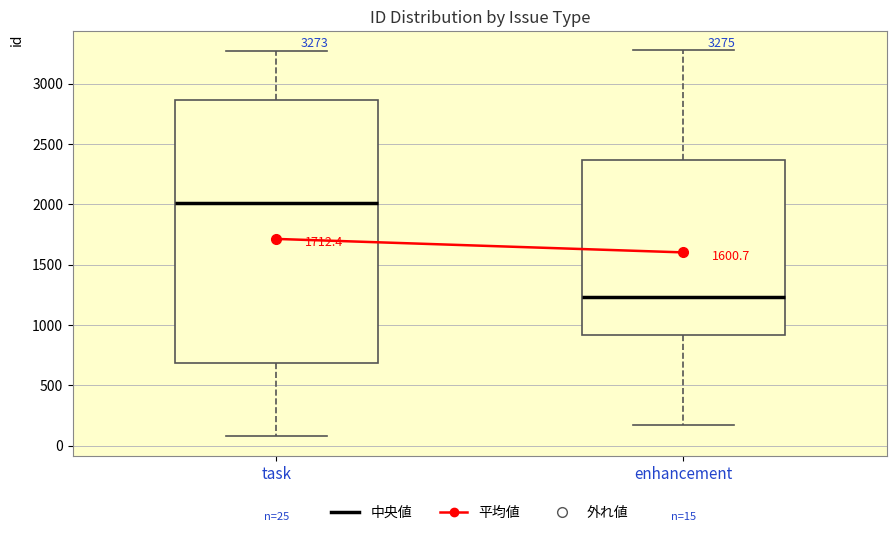

Which box has the highest median line?

task